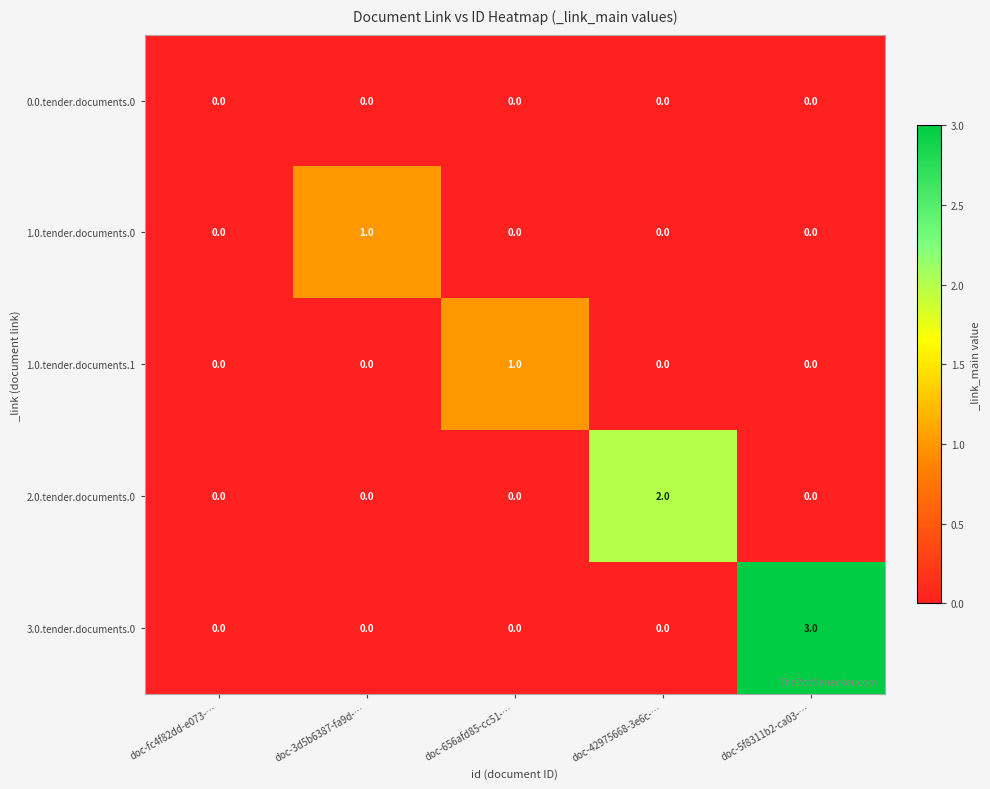

Which series has the widest spread of values?

3.0.tender.documents.0